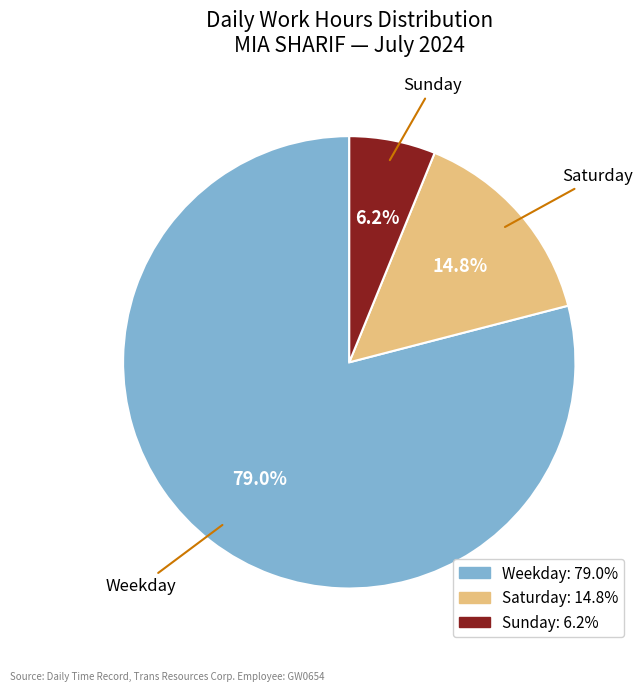

Does any single category account for the majority?

Yes